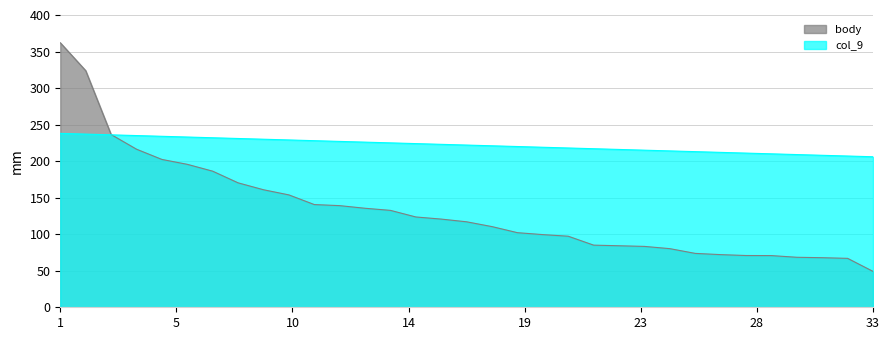

How many values in the body series exceed 116?

17